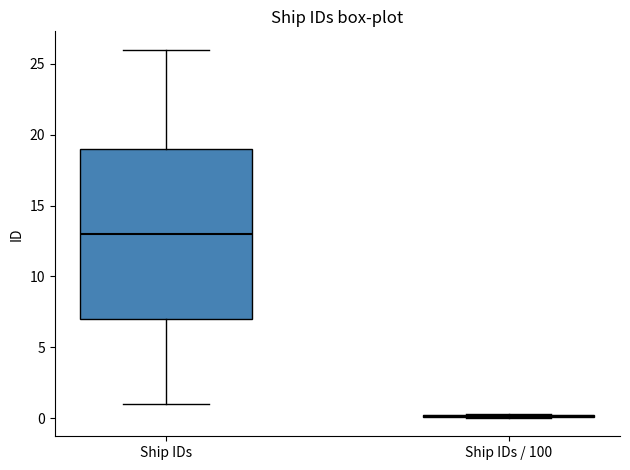

Reading left to right, transcribe this box plot: for each box, give where its median line is, the range the box spans, and where its two whiskers end, as read against the y-axis. The values are not printed on the chart, so give them approximately, as read against the axis.

Ship IDs: median 13.0, box 7.0 to 19.0, whiskers 1.0 to 26.0
Ship IDs / 100: box collapsed to a line at 0.0, whiskers 0.0 to 0.5